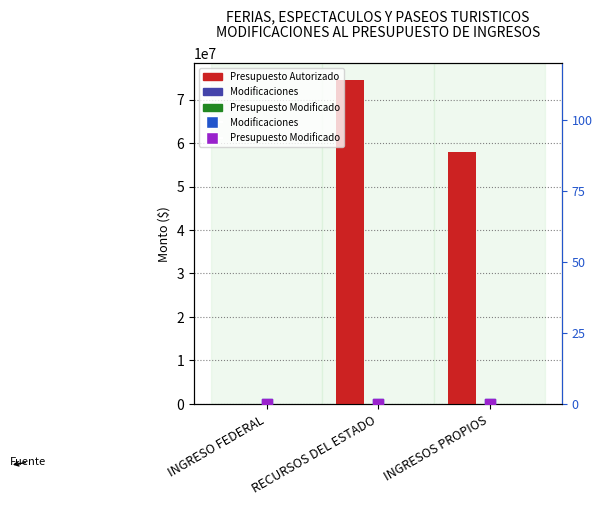

Which series contains the highest Y value?

Presupuesto Autorizado